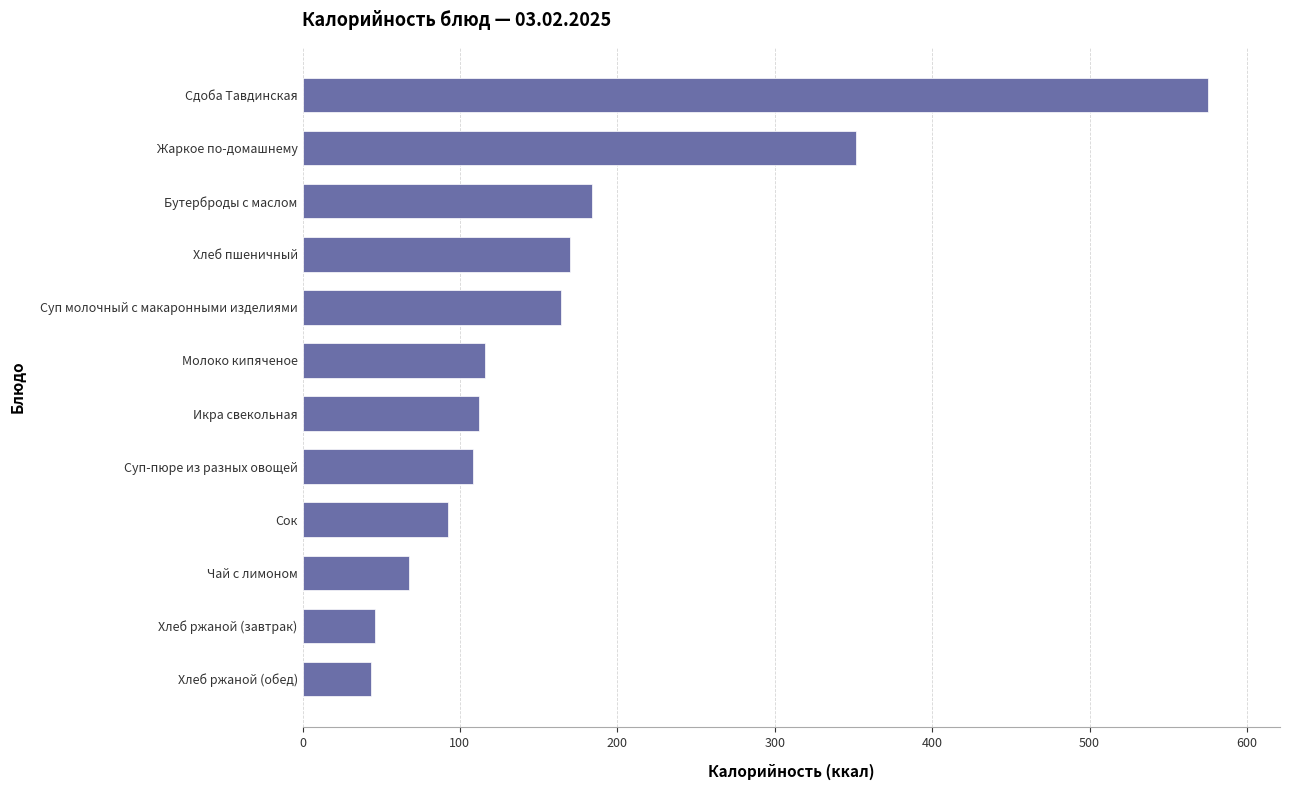

At which category does the chart reach its peak across all series?

Сдоба Тавдинская